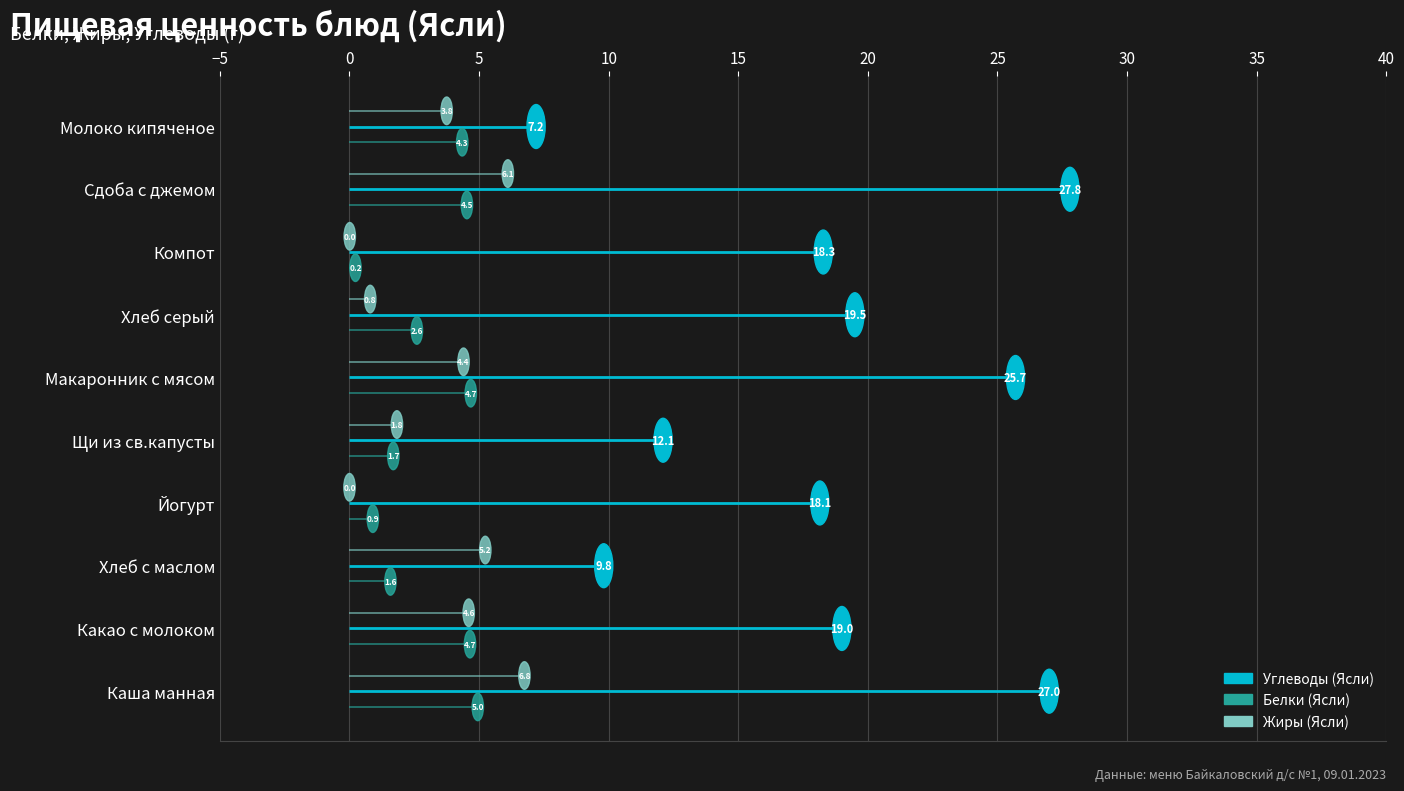

What is the label of the 2nd bar from the left?

Какао с молоком